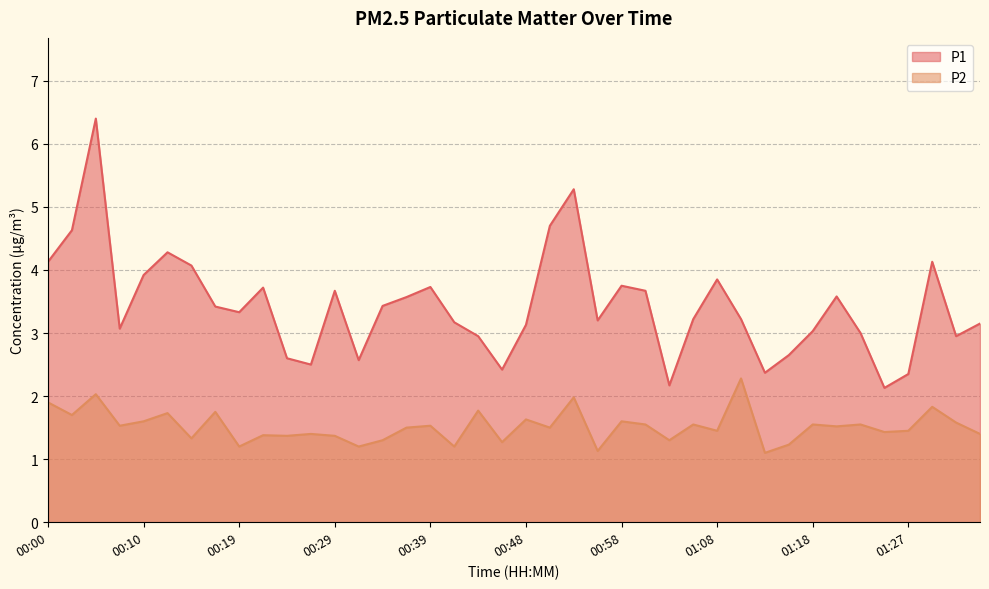

List the labels in order of P1 value, largest first.

00:05, 00:53, 00:51, 00:02, 00:12, 00:00, 01:30, 00:15, 00:10, 01:08, 00:58, 00:39, 00:22, 00:29, 01:01, 01:20, 00:36, 00:34, 00:17, 00:19, 01:05, 01:10, 00:56, 00:41, 01:35, 00:48, 00:07, 01:18, 01:22, 00:44, 01:32, 01:15, 00:24, 00:31, 00:27, 00:46, 01:13, 01:27, 01:03, 01:25